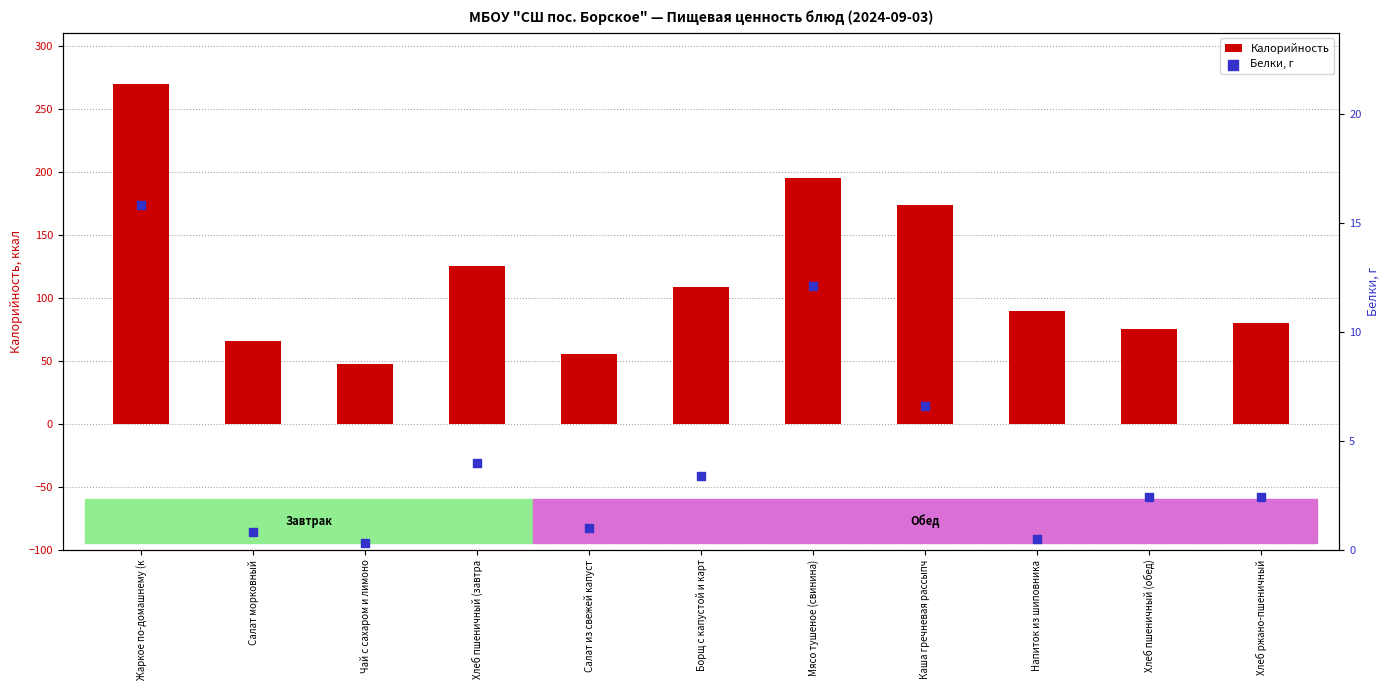

What is the total value across all series at Хлеб пшеничный (завтра?

129.0